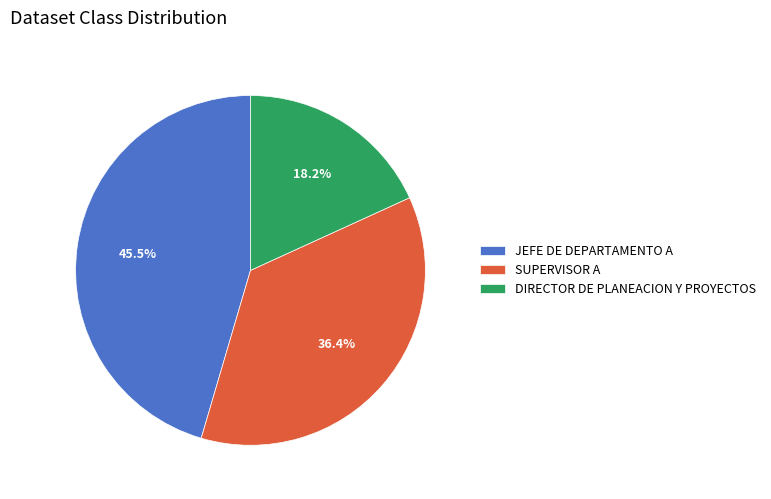

Approximately how many times larger is the value at SUPERVISOR A compared to DIRECTOR DE PLANEACION Y PROYECTOS?

2.0